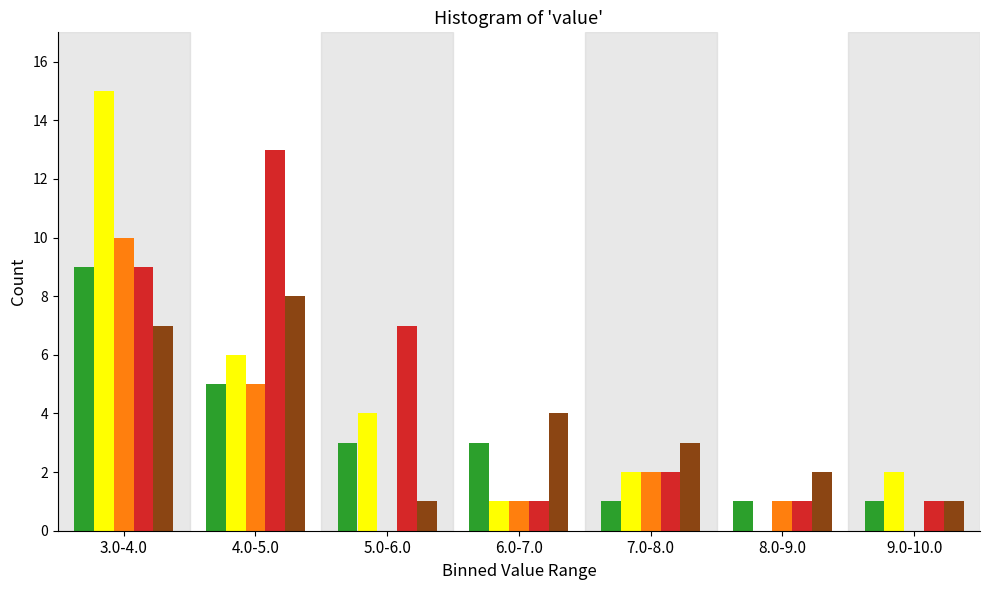

What is the greatest value displayed?

15